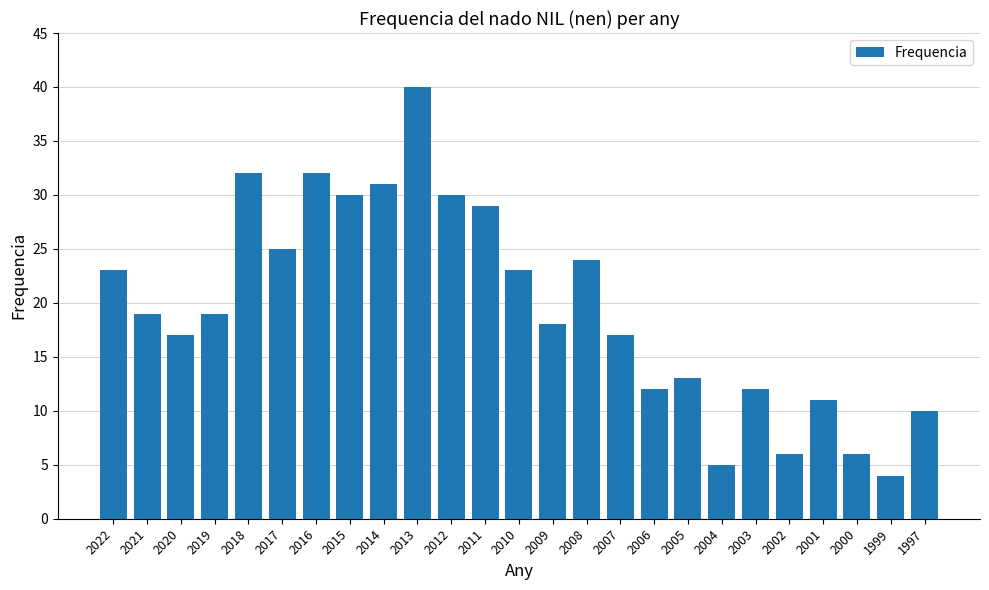

Reading left to right, extract all data points from this chart.

23	19	17	19	32	25	32	30	31	40	30	29	23	18	24	17	12	13	5	12	6	11	6	4	10